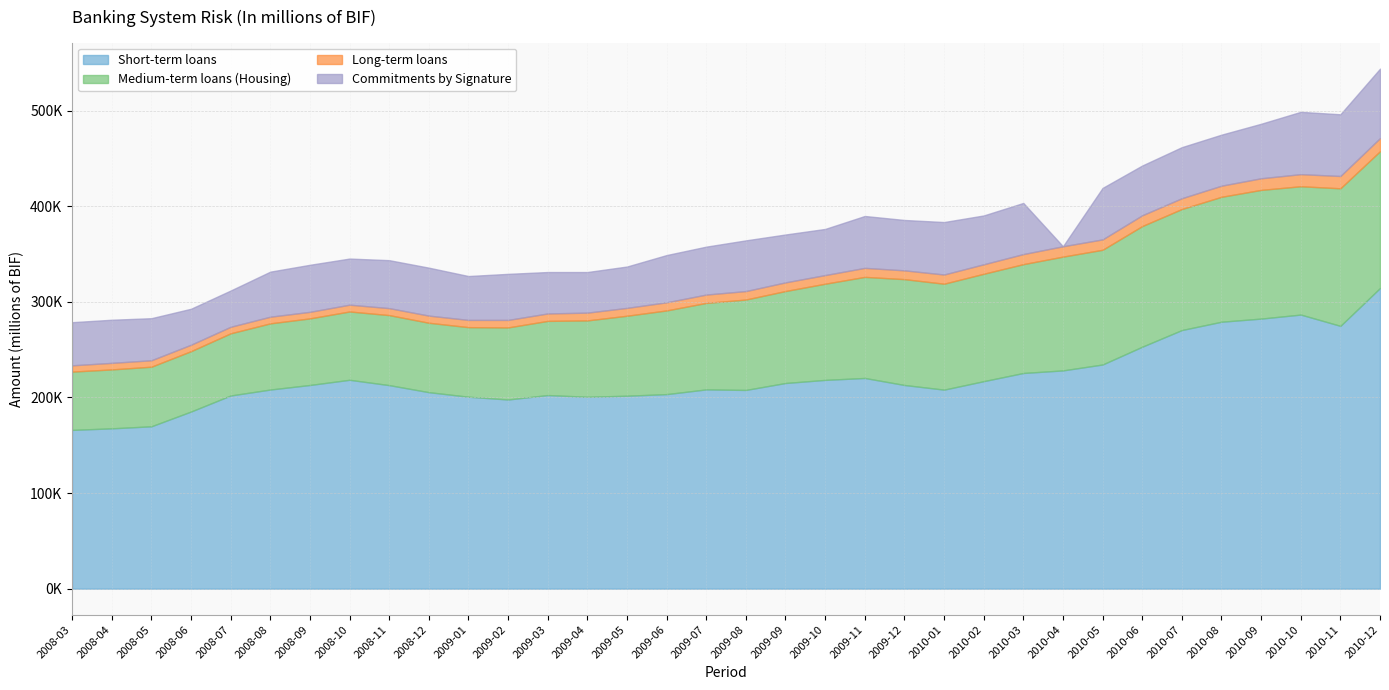

What is the sum of all Medium-term loans (Housing) values?

3259506.9